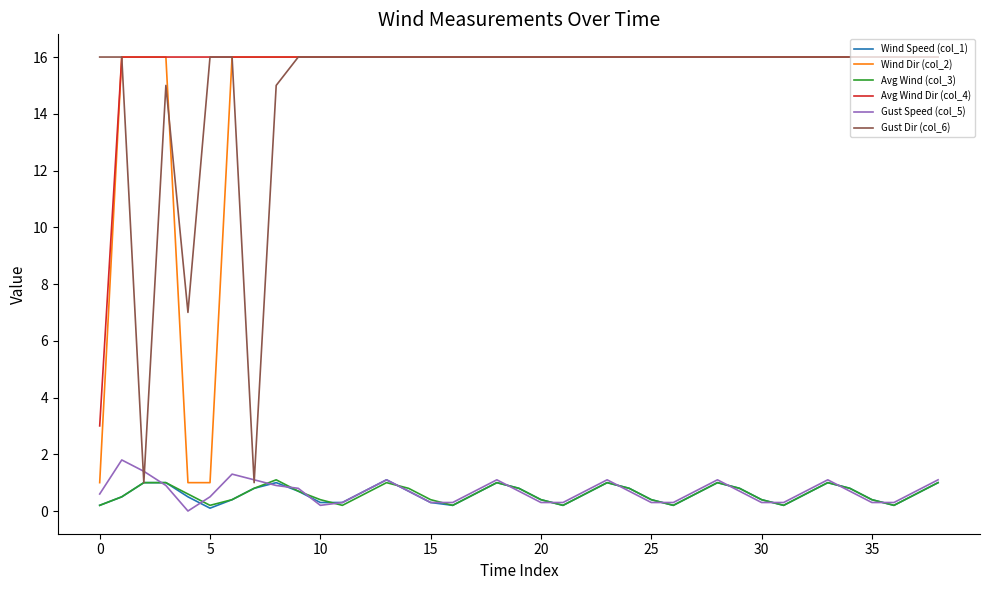

True or false: Wind Speed (col_1) and Avg Wind Dir (col_4) cross at least once.

False